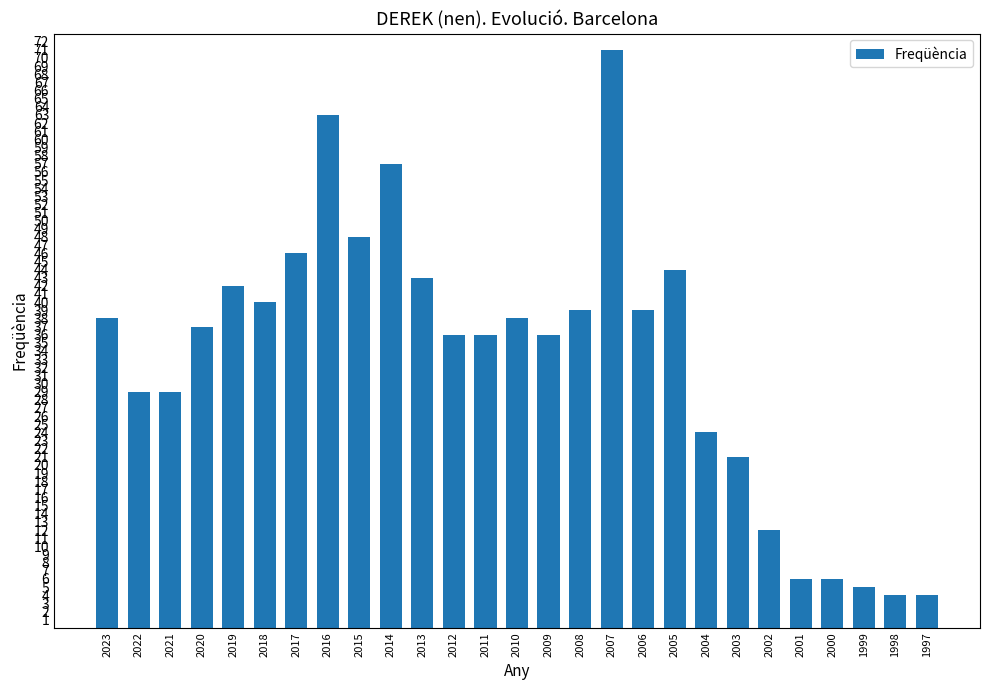

What is the sum of all values?

893